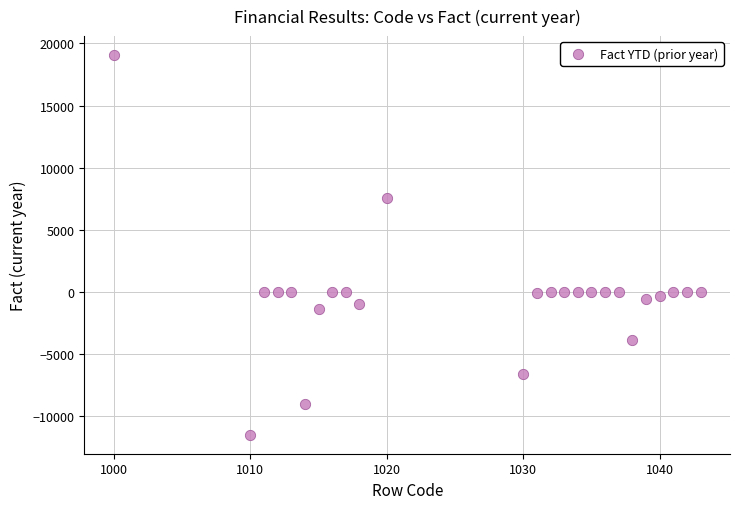

What is the range of Y values (max minus min)?

30592